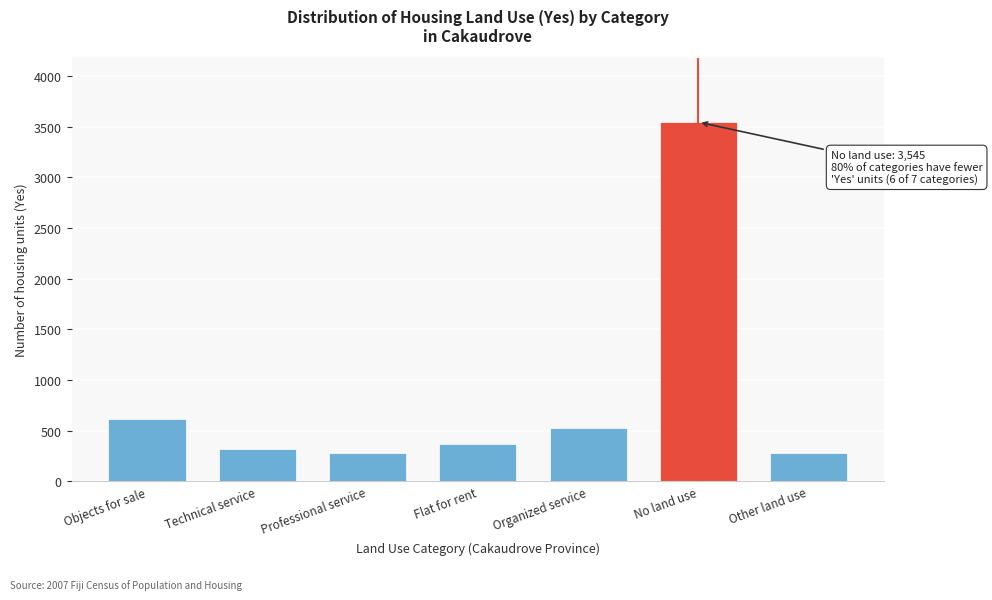

What is the value of the 6th bar from the left?

3545